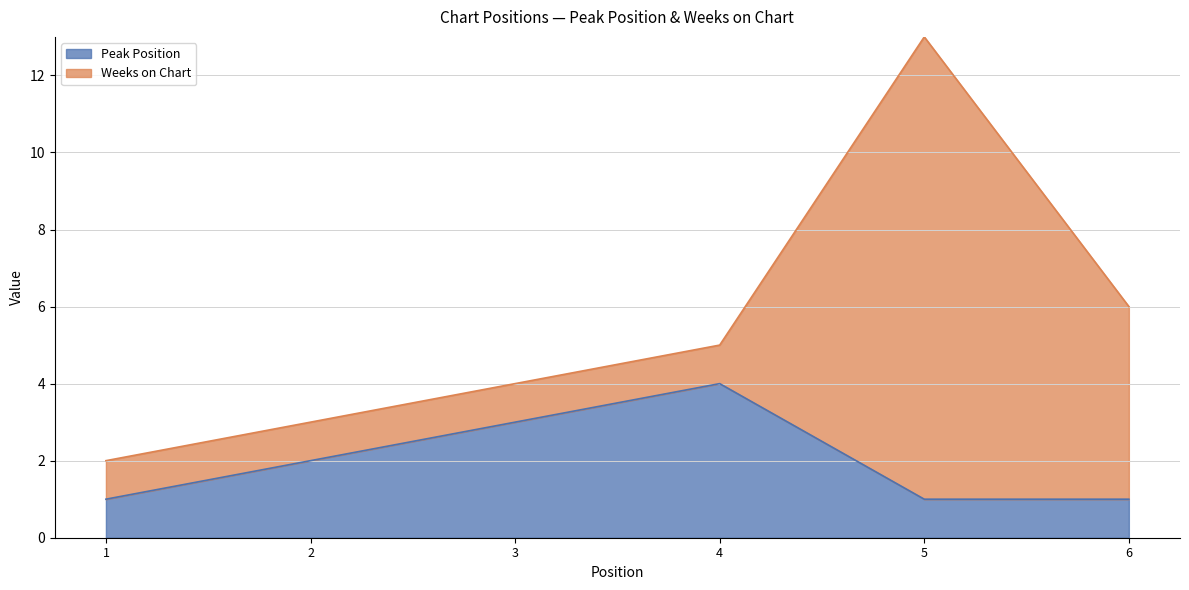

Approximately how many times larger is the value at 2 compared to 6?

2.0